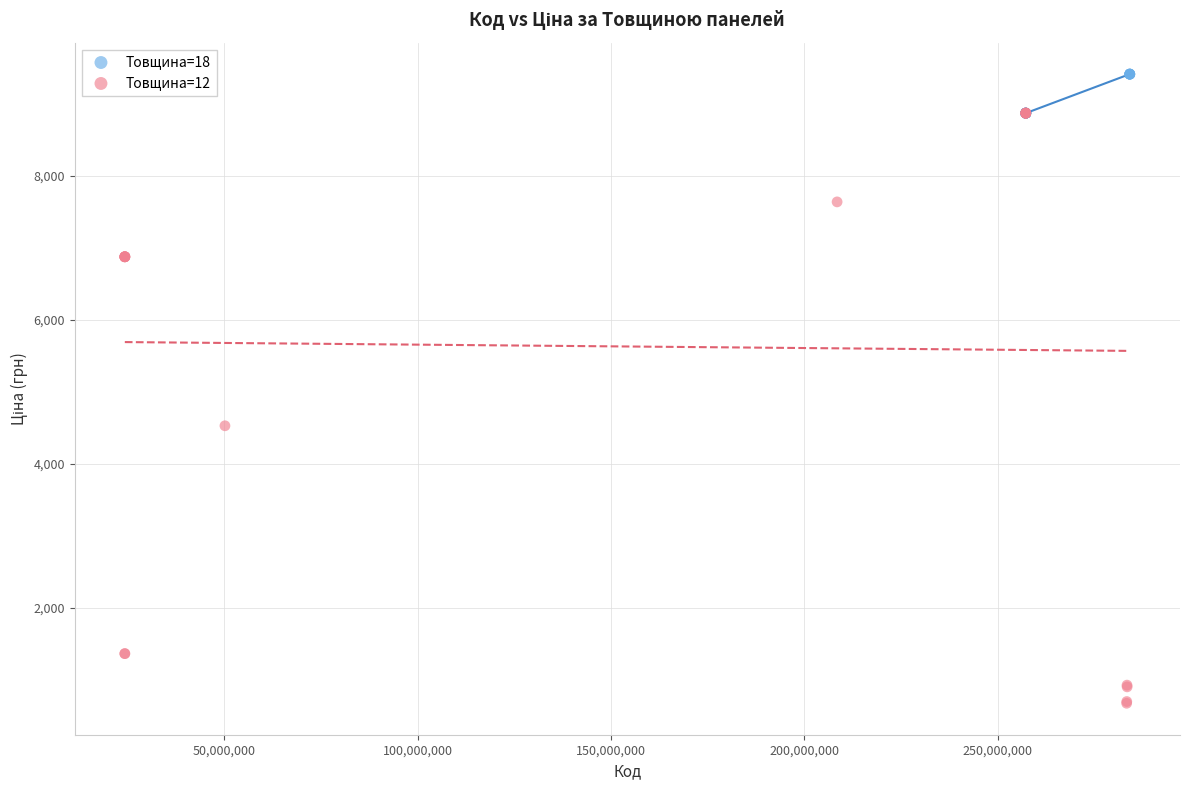

Which series reaches the minimum Y coordinate?

Товщина=12